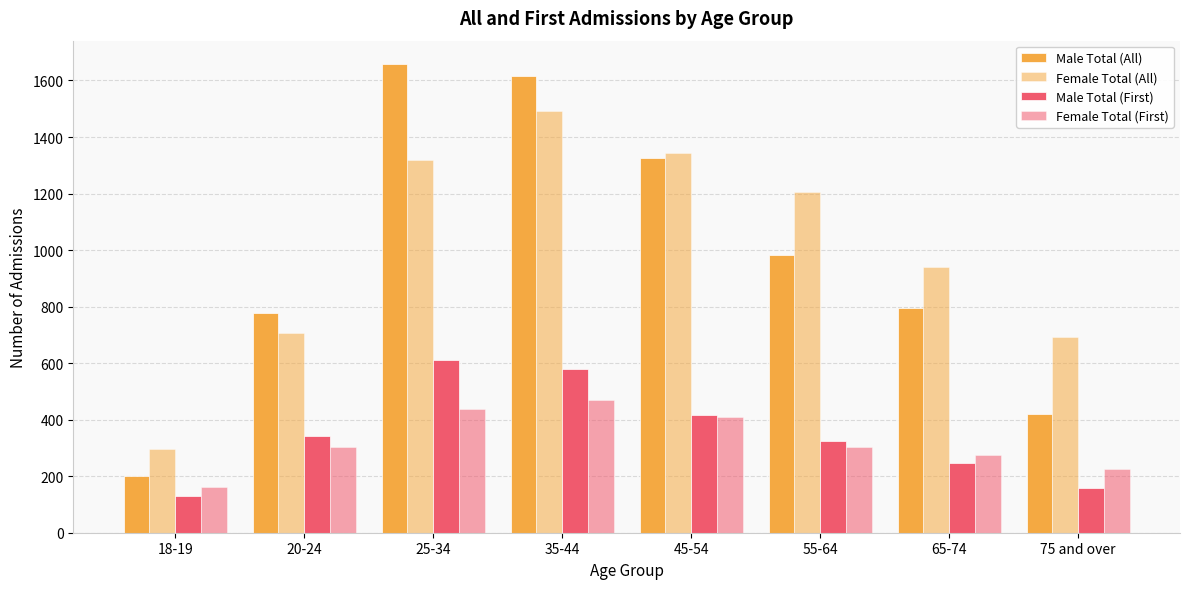

Which label corresponds to the largest value in the chart?

25-34